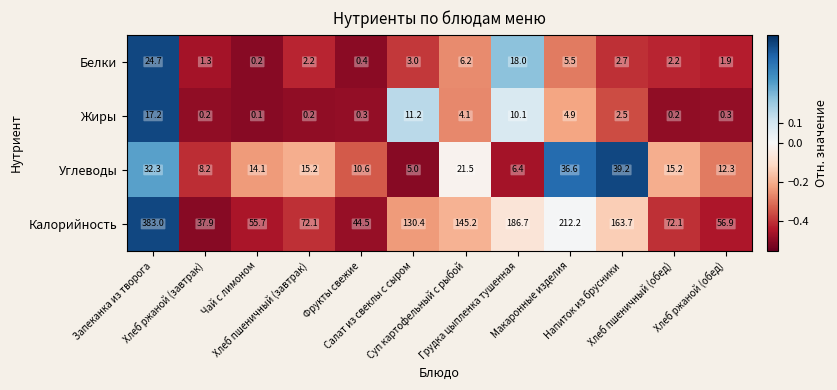

List the series in order of their peak value, lowest first.

Жиры, Белки, Углеводы, Калорийность